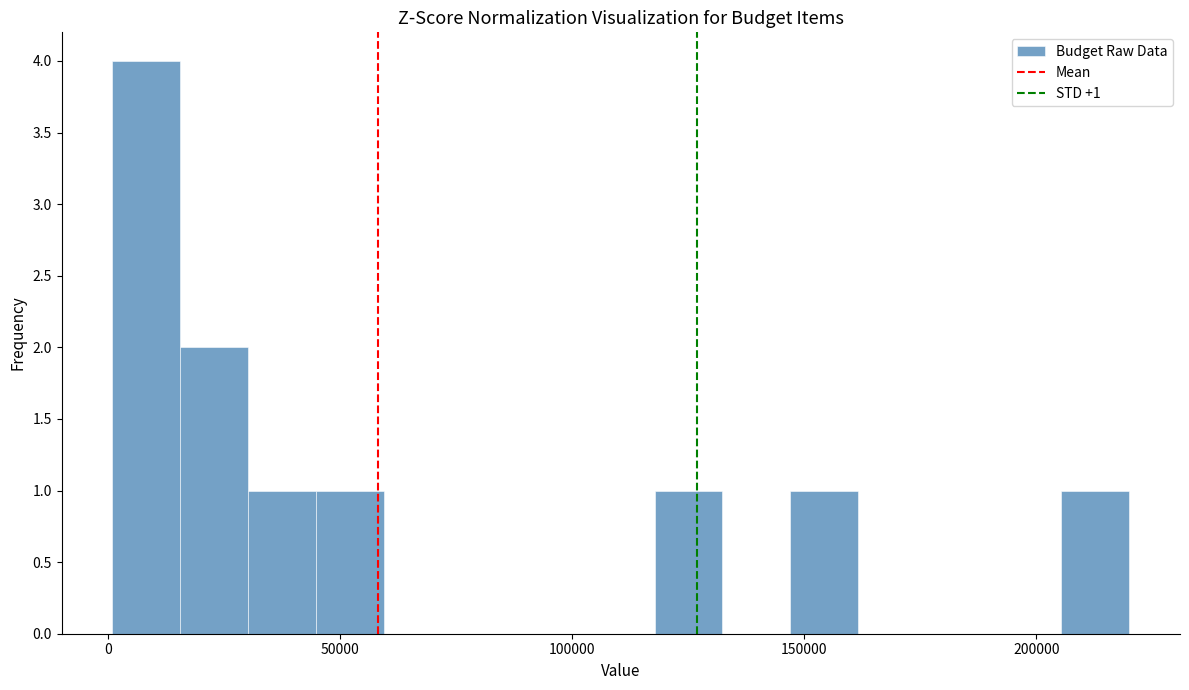

Around what value on the x-axis is the tallest bar? Give the approximate position of its centre, as read against the axis.

10000